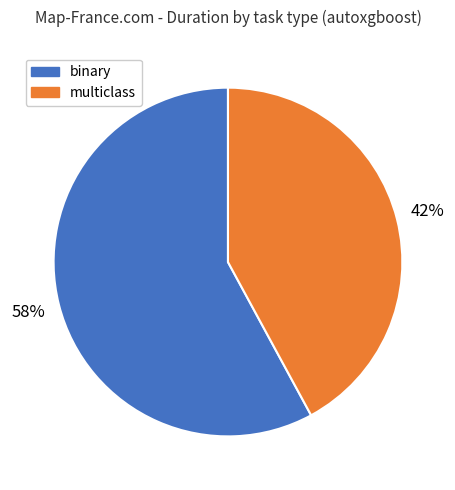

Is there any slice that represents more than half of the pie?

Yes